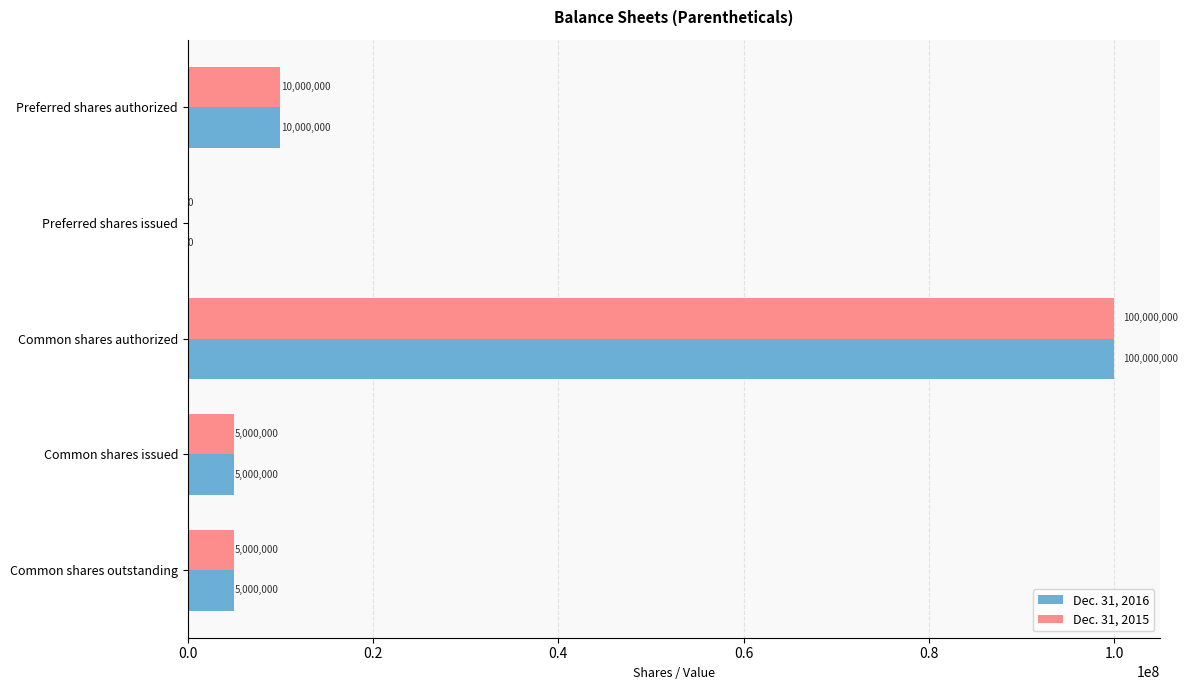

Is it true that Dec. 31, 2015 equals 100000000 at Common shares authorized?

True